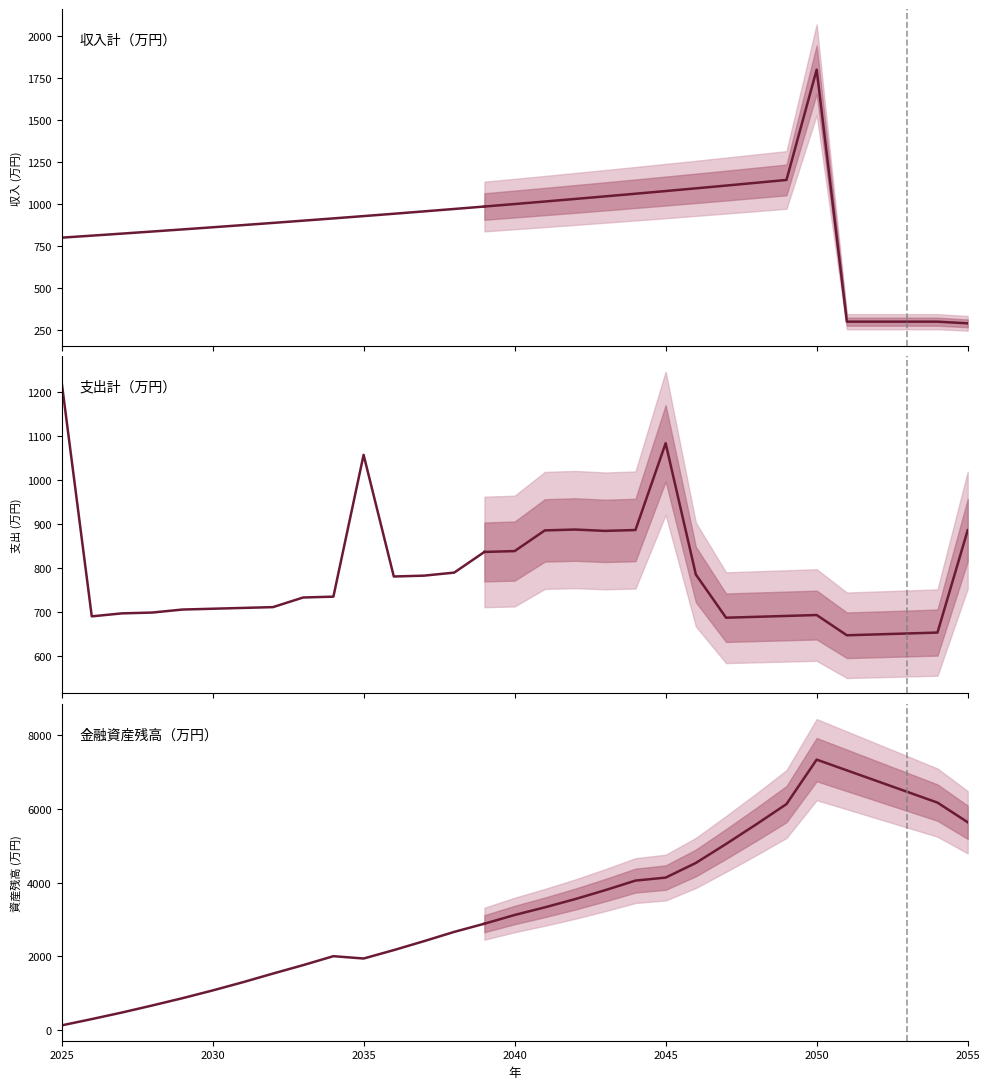

True or false: 収入計 has more than 2 interior local peaks.

False